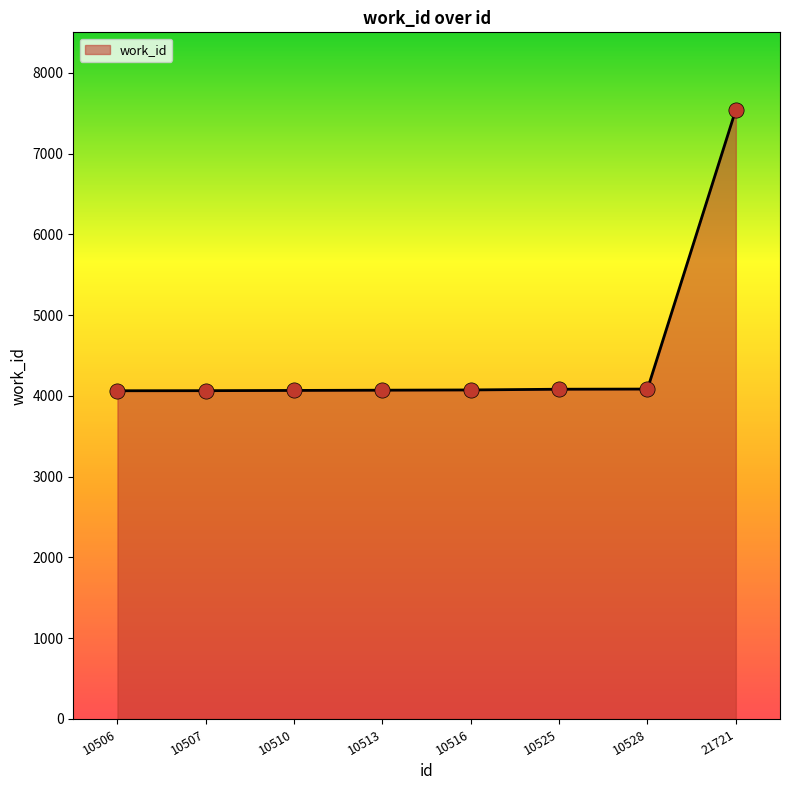

Approximately how many times larger is the value at 10506 compared to 10513?

1.0